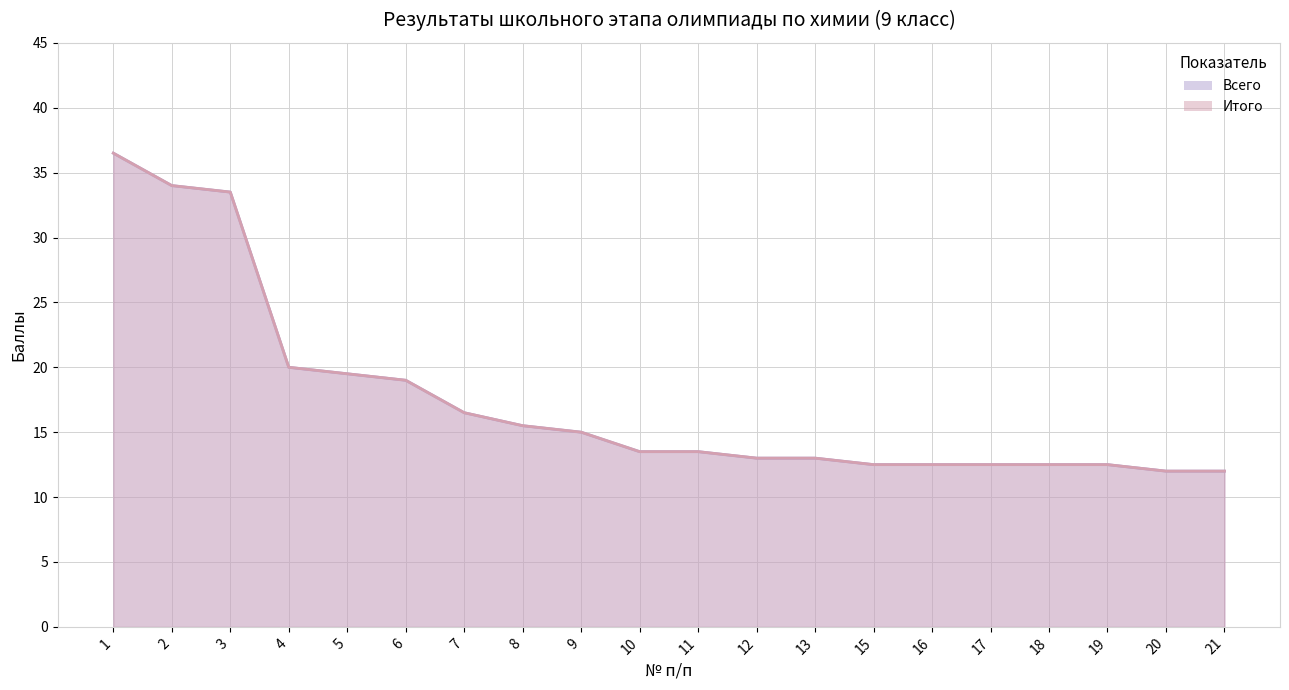

What is the value of the Итого point at the 18th from the left?

12.5